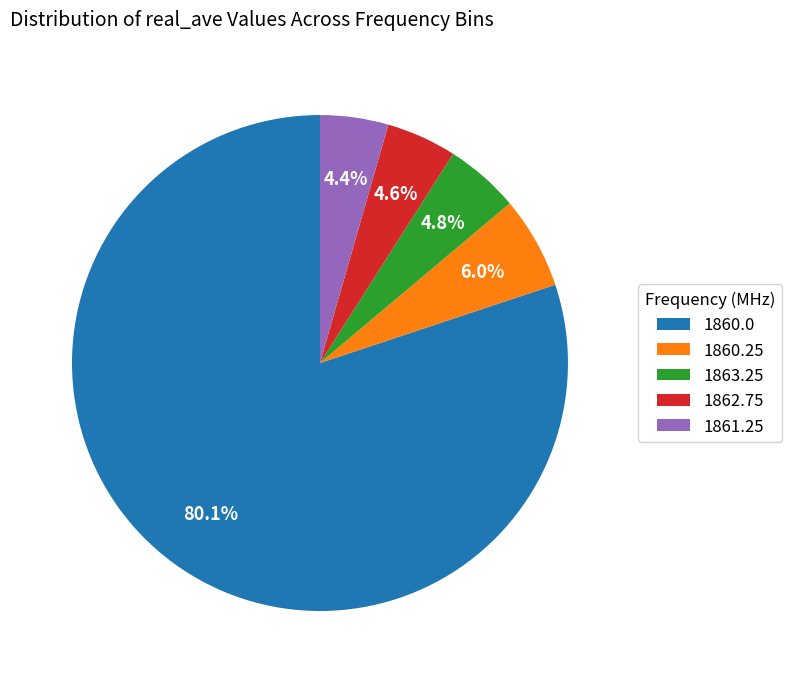

How many segments does this pie chart have?

5